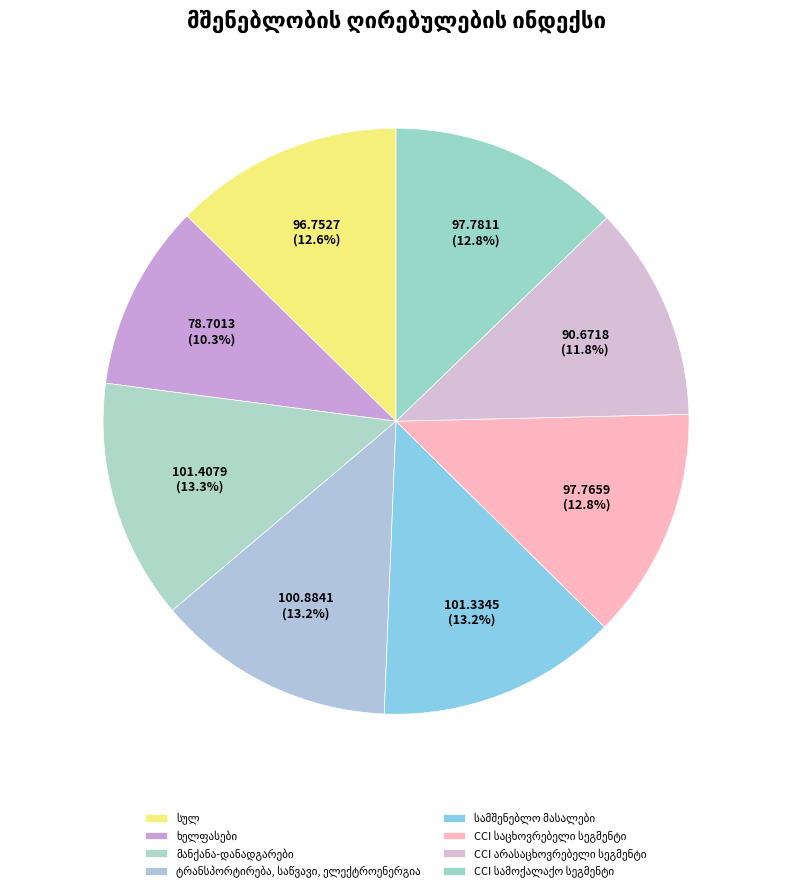

How many segments does this pie chart have?

8